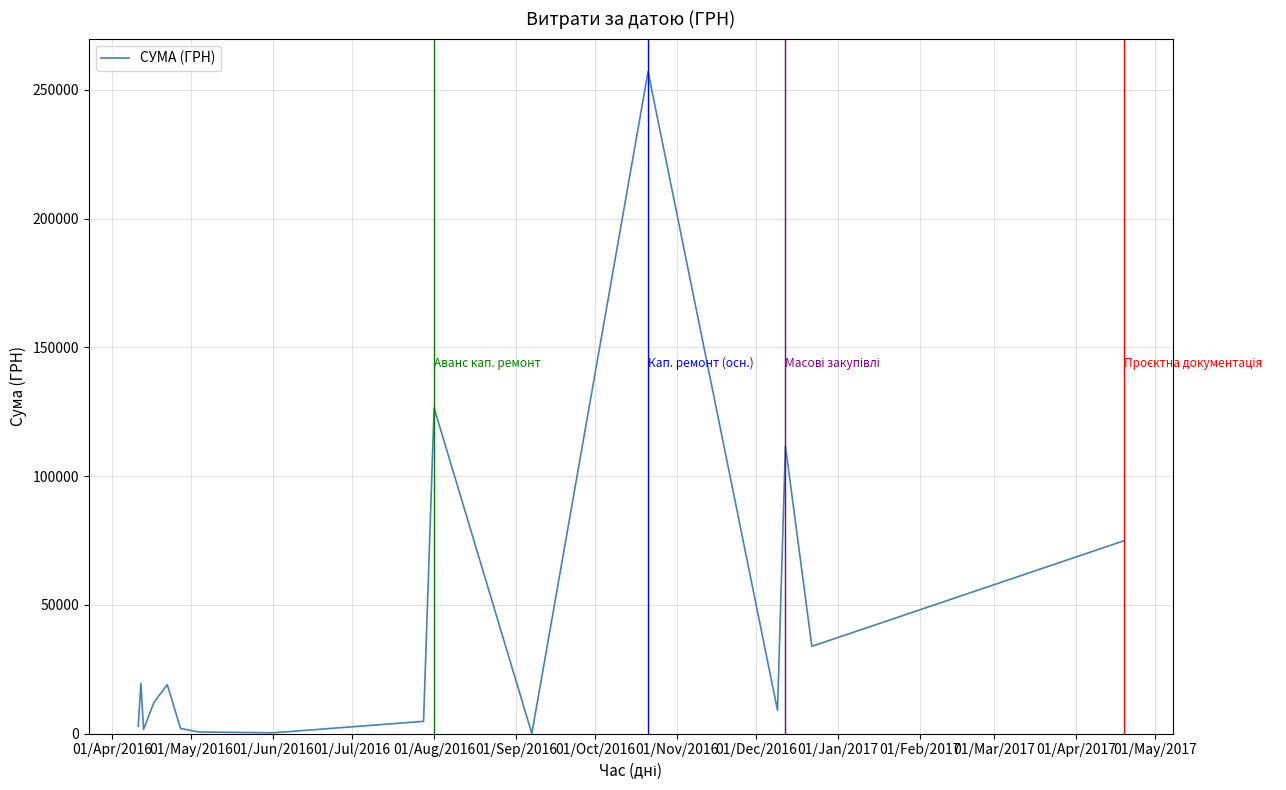

What is the average value?

42292.6